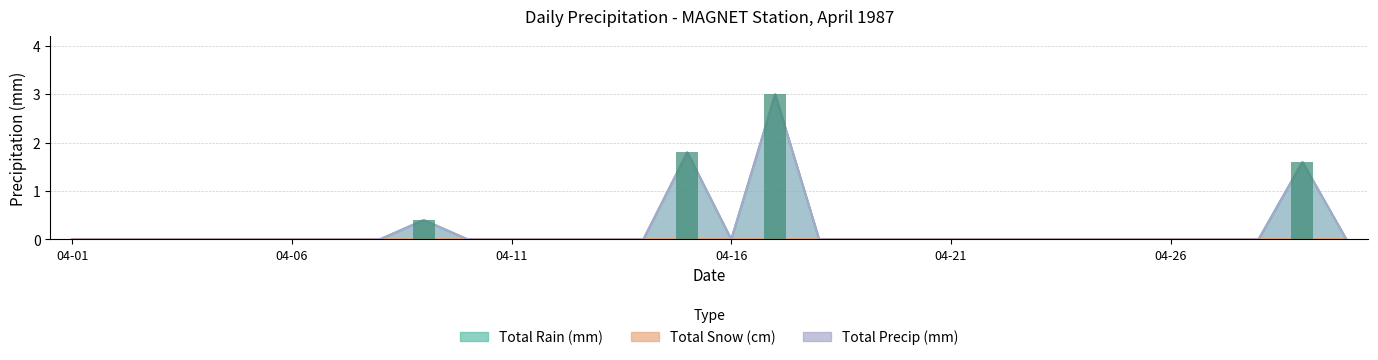

What is the difference between the maximum and minimum values in the Total Rain (mm) series?

3.0